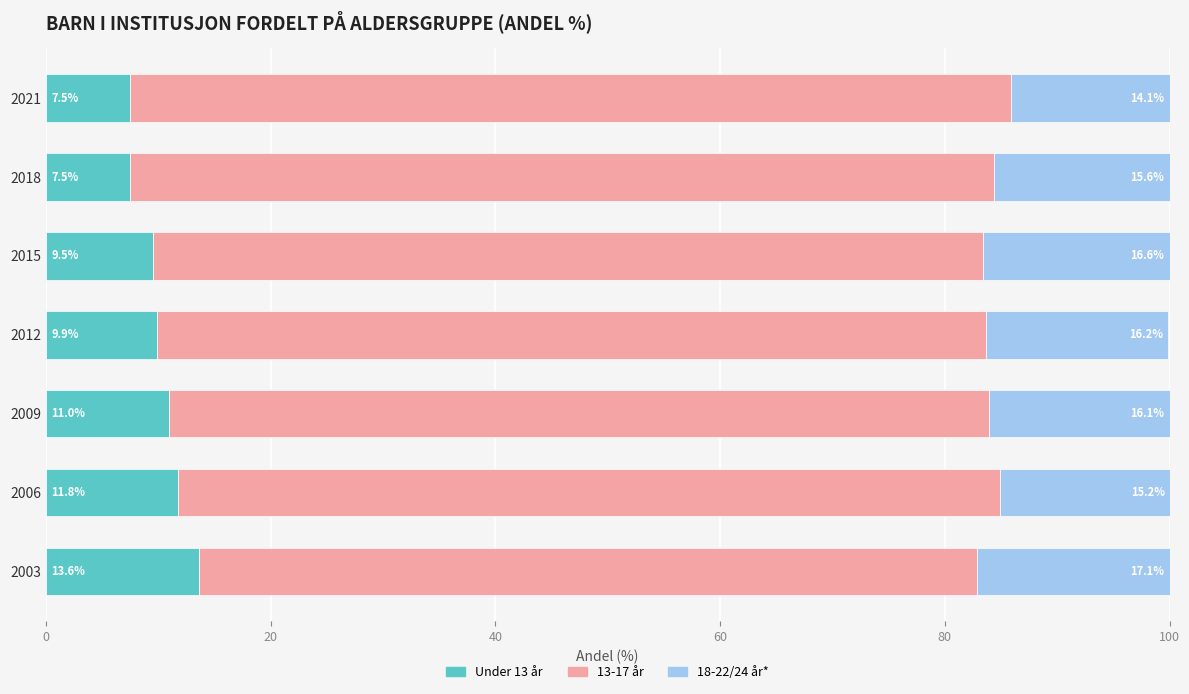

At which label is Under 13 år closest to 10?

2012